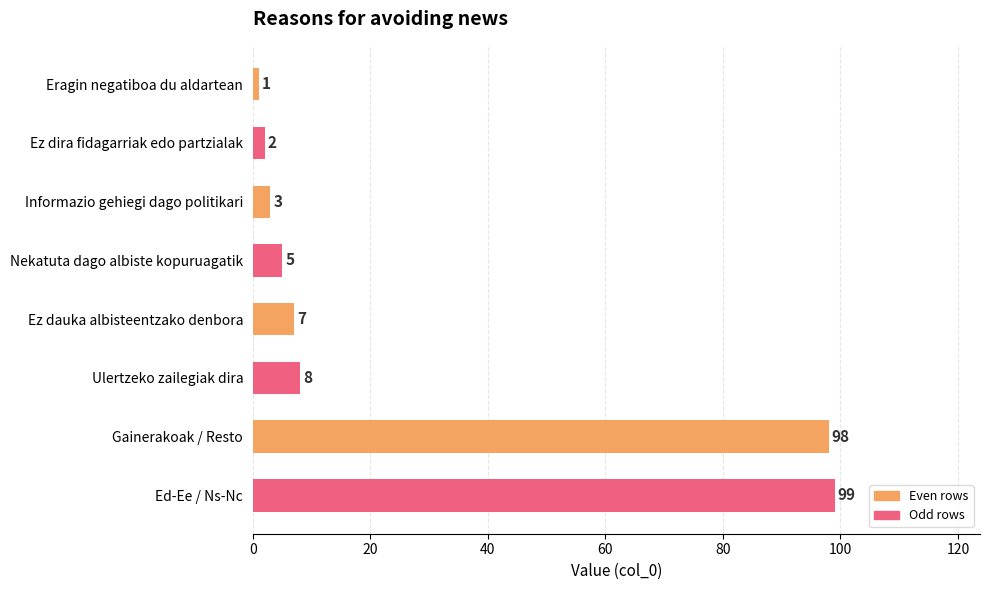

The value at Ulertzeko zailegiak dira is 8. True or false?

True